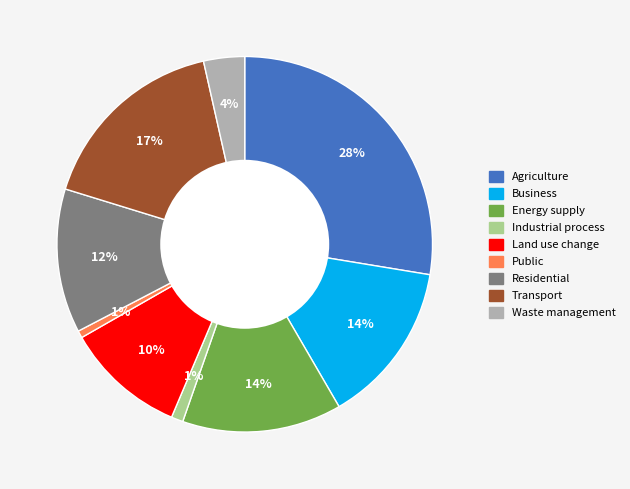

Which slice is the largest?

Agriculture